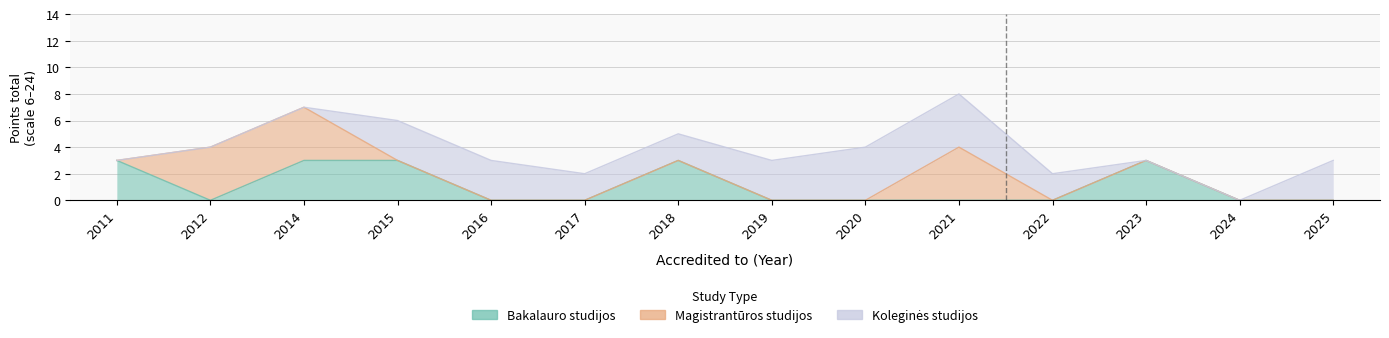

Reading right to left, list all the values displayed in this chart.

Bakalauro studijos: 2025=0	2024=0	2023=3	2022=0	2021=0	2020=0	2019=0	2018=3	2017=0	2016=0	2015=3	2014=3	2012=0	2011=3
Magistrantūros studijos: 2025=0	2024=0	2023=0	2022=0	2021=4	2020=0	2019=0	2018=0	2017=0	2016=0	2015=0	2014=4	2012=4	2011=0
Koleginės studijos: 2025=3	2024=0	2023=0	2022=2	2021=4	2020=4	2019=3	2018=2	2017=2	2016=3	2015=3	2014=0	2012=0	2011=0